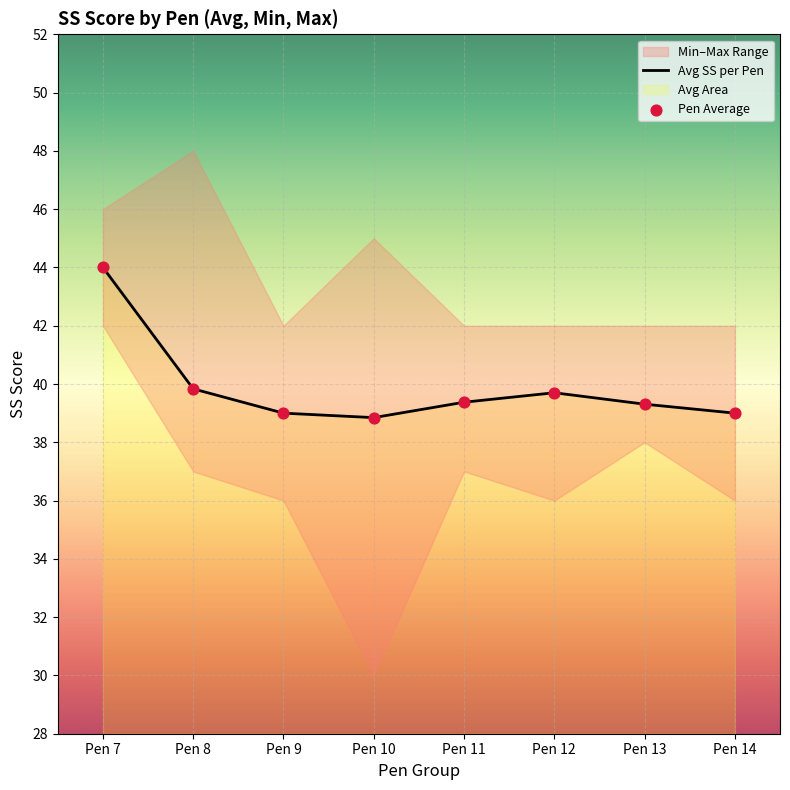

Which series has the widest spread of Y values?

Avg SS per Pen